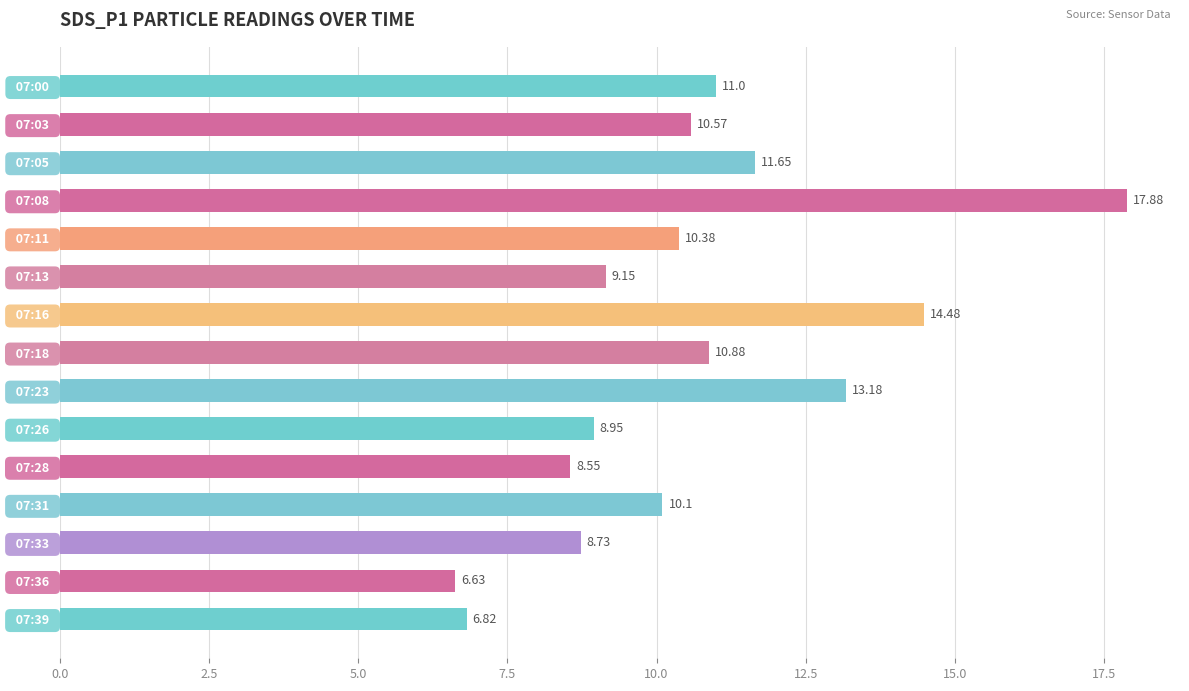

At which label is the value closest to 12?

  07:05  